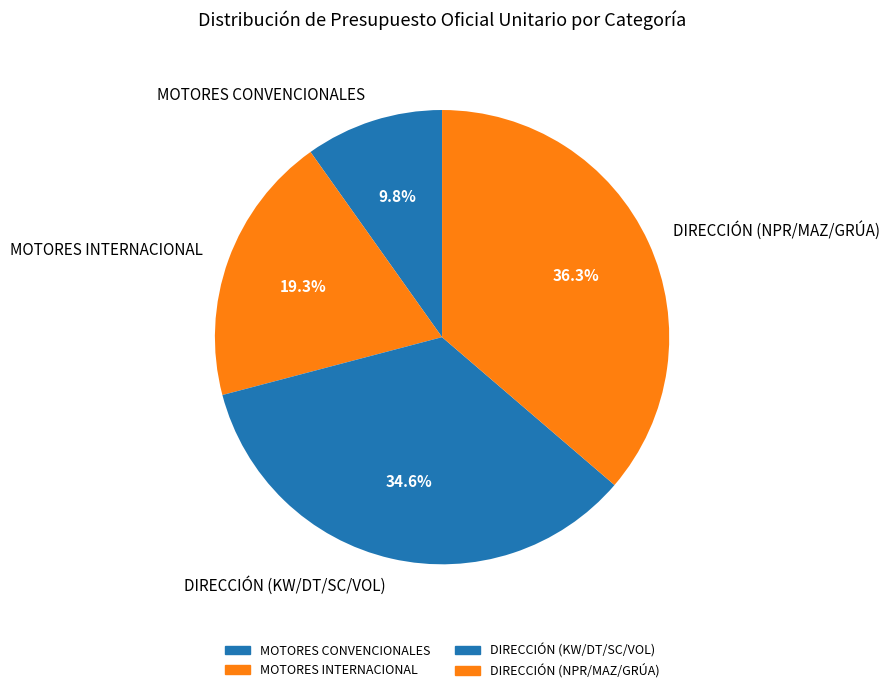

Is it true that DIRECCIÓN (KW/DT/SC/VOL) is 28% of the pie?

False